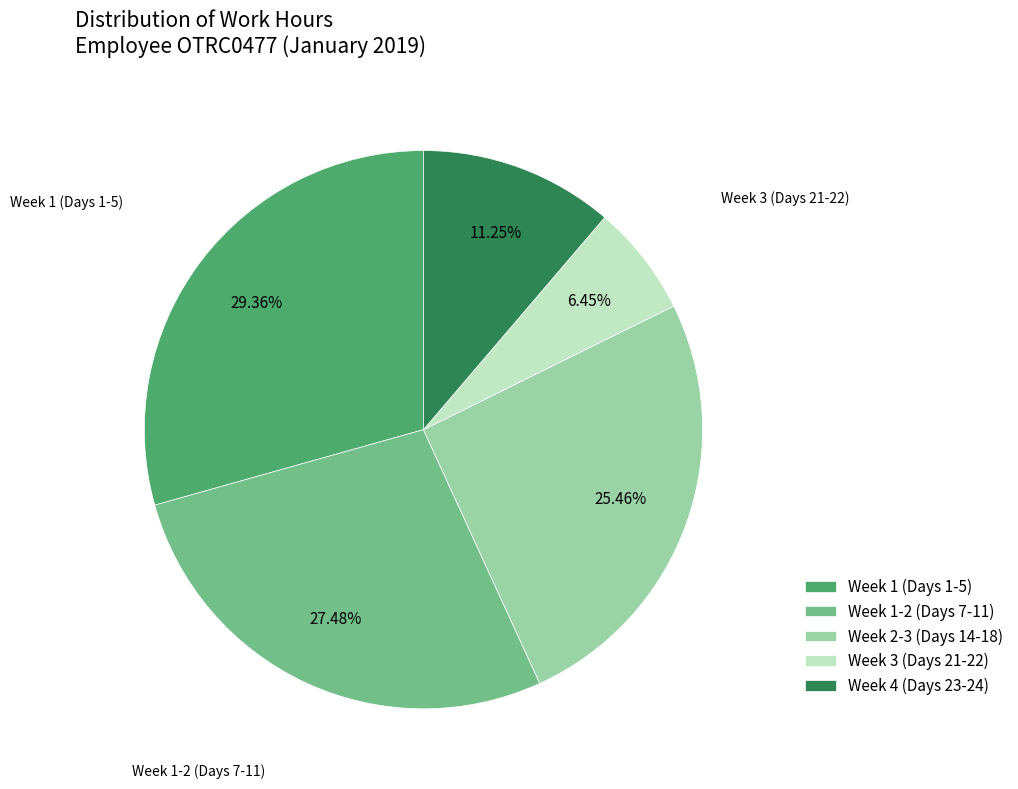

Which category has the smallest portion of the pie?

Week 3 (Days 21-22)